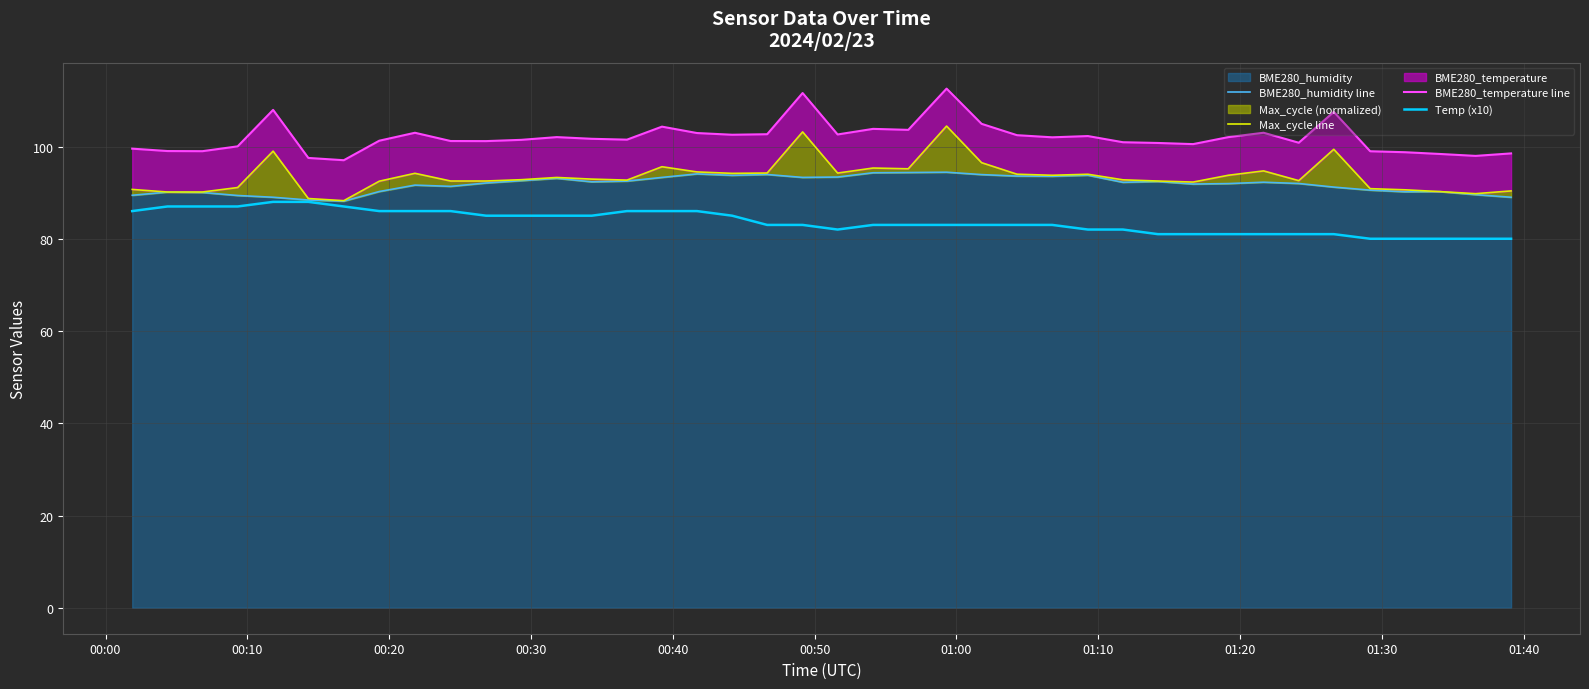

What is the minimum value for Temp (x10)?

80.0